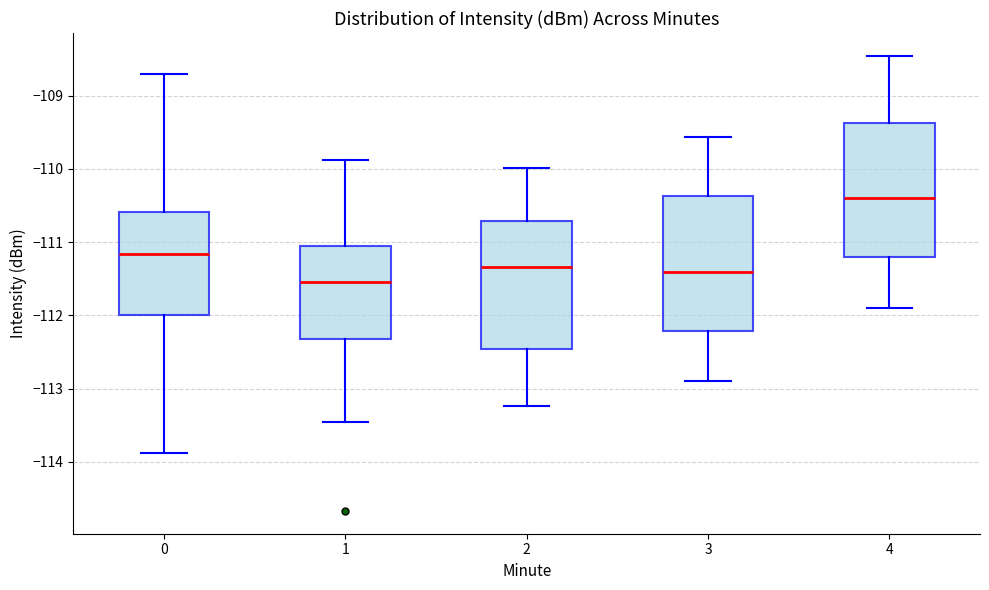

Where does the upper whisker of the box at x = 3 end on the y-axis? The values are not printed on the chart, so give them approximately, as read against the axis.

-109.6